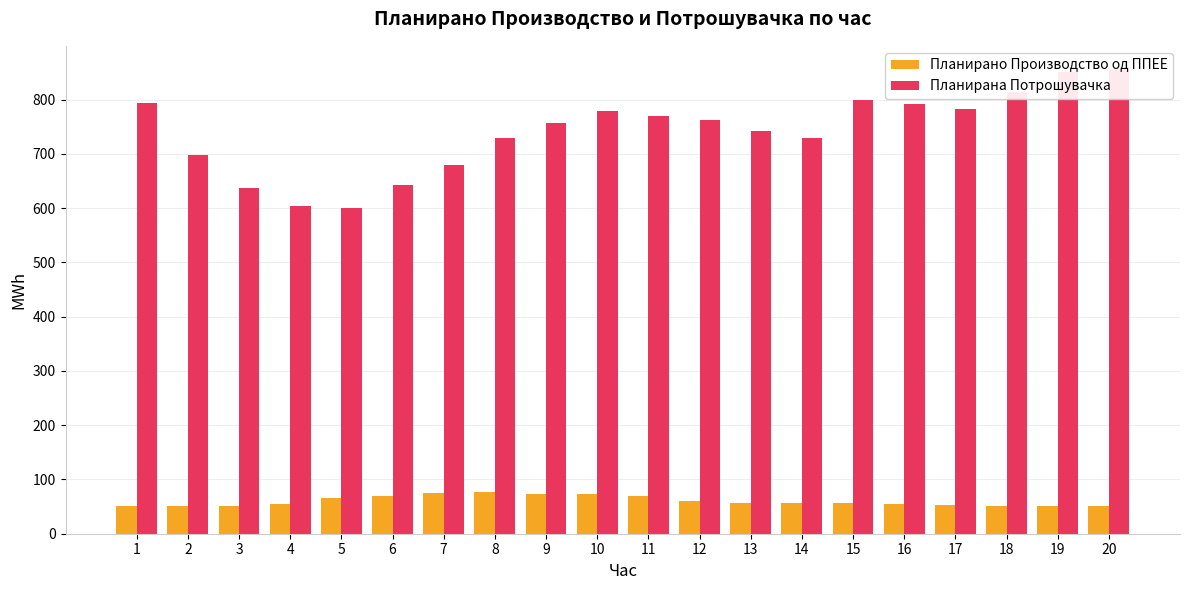

Which has a higher value, 20 or 13?

13